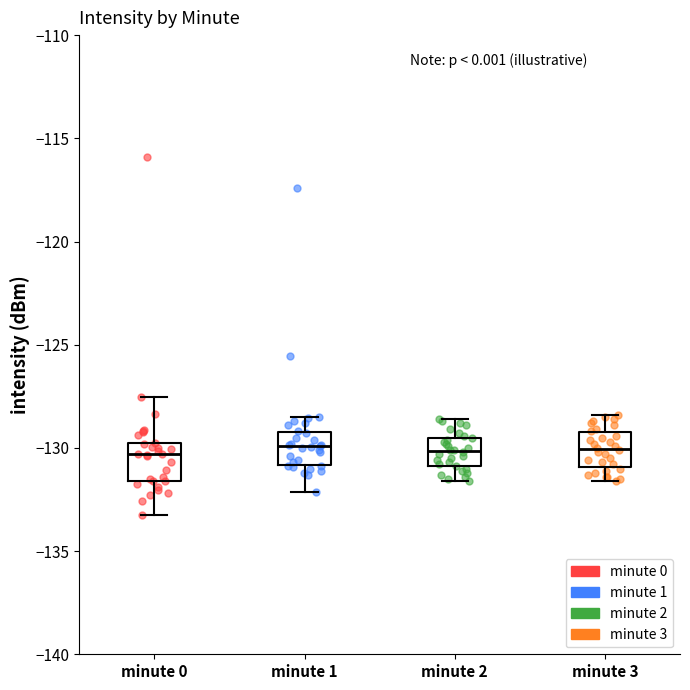

Reading left to right, read every box against the y-axis: the position of its median line, the range the box covers, and the ends of its whiskers. The values are not printed on the chart, so give them approximately, as read against the axis.

minute 0: median -130.5, box -131.5 to -130.0, whiskers -133.5 to -127.5
minute 1: median -130.0, box -131.0 to -129.0, whiskers -132.0 to -128.5
minute 2: median -130.0, box -131.0 to -129.5, whiskers -131.5 to -128.5
minute 3: median -130.0, box -131.0 to -129.0, whiskers -131.5 to -128.5